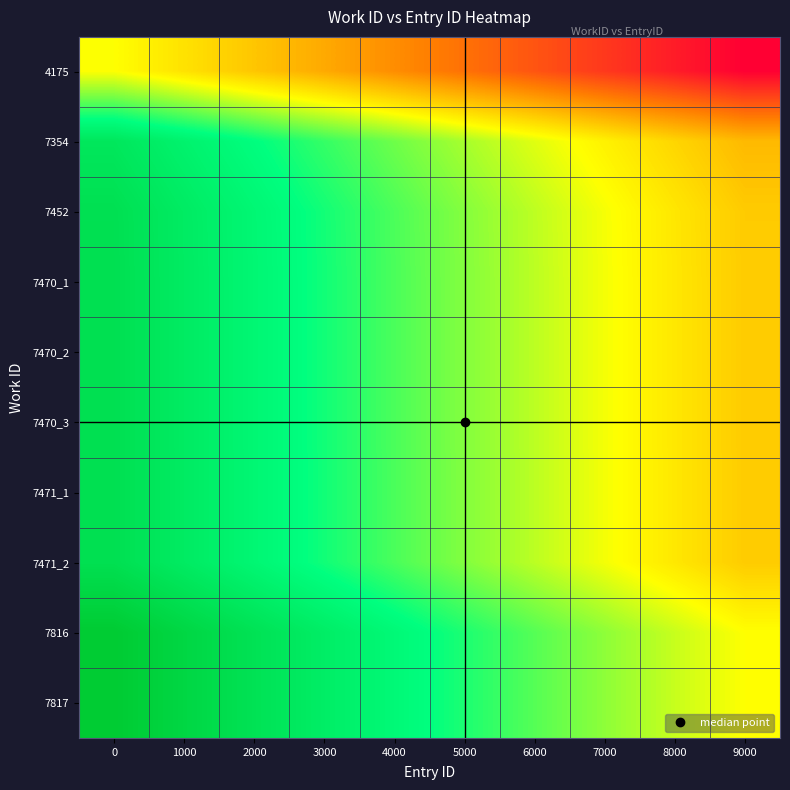

Reading left to right, extract all data points from this chart.

4175: 0=0.0	1000=-0.1	2000=-0.2	3000=-0.3	4000=-0.4	5000=-0.6	6000=-0.7	7000=-0.8	8000=-0.9	9000=-1.0
7354: 0=0.7	1000=0.6	2000=0.5	3000=0.4	4000=0.3	5000=0.2	6000=0.1	7000=-0.0	8000=-0.2	9000=-0.3
7452: 0=0.8	1000=0.7	2000=0.6	3000=0.5	4000=0.4	5000=0.2	6000=0.1	7000=0.0	8000=-0.1	9000=-0.2
7470_1: 0=0.8	1000=0.7	2000=0.6	3000=0.5	4000=0.4	5000=0.2	6000=0.1	7000=0.0	8000=-0.1	9000=-0.2
7470_2: 0=0.8	1000=0.7	2000=0.6	3000=0.5	4000=0.4	5000=0.2	6000=0.1	7000=0.0	8000=-0.1	9000=-0.2
7470_3: 0=0.8	1000=0.7	2000=0.6	3000=0.5	4000=0.4	5000=0.2	6000=0.1	7000=0.0	8000=-0.1	9000=-0.2
7471_1: 0=0.8	1000=0.7	2000=0.6	3000=0.5	4000=0.4	5000=0.2	6000=0.1	7000=0.0	8000=-0.1	9000=-0.2
7471_2: 0=0.8	1000=0.7	2000=0.6	3000=0.5	4000=0.4	5000=0.2	6000=0.1	7000=0.0	8000=-0.1	9000=-0.2
7816: 0=1.0	1000=0.9	2000=0.8	3000=0.7	4000=0.6	5000=0.4	6000=0.3	7000=0.2	8000=0.1	9000=-0.0
7817: 0=1.0	1000=0.9	2000=0.8	3000=0.7	4000=0.6	5000=0.4	6000=0.3	7000=0.2	8000=0.1	9000=-0.0